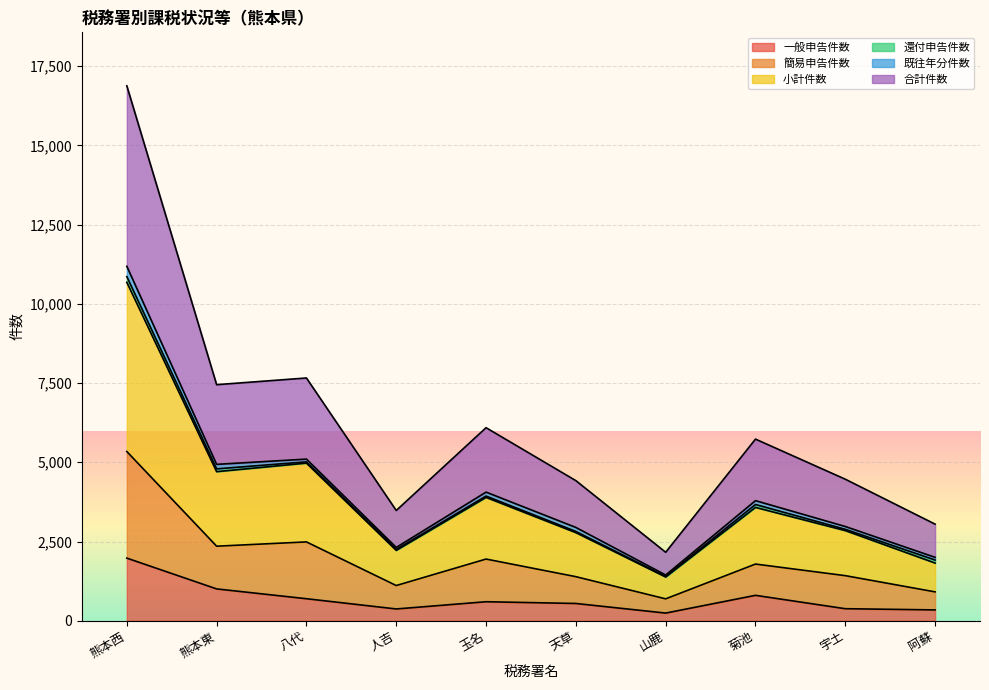

Which series has the largest range (max minus min)?

合計件数